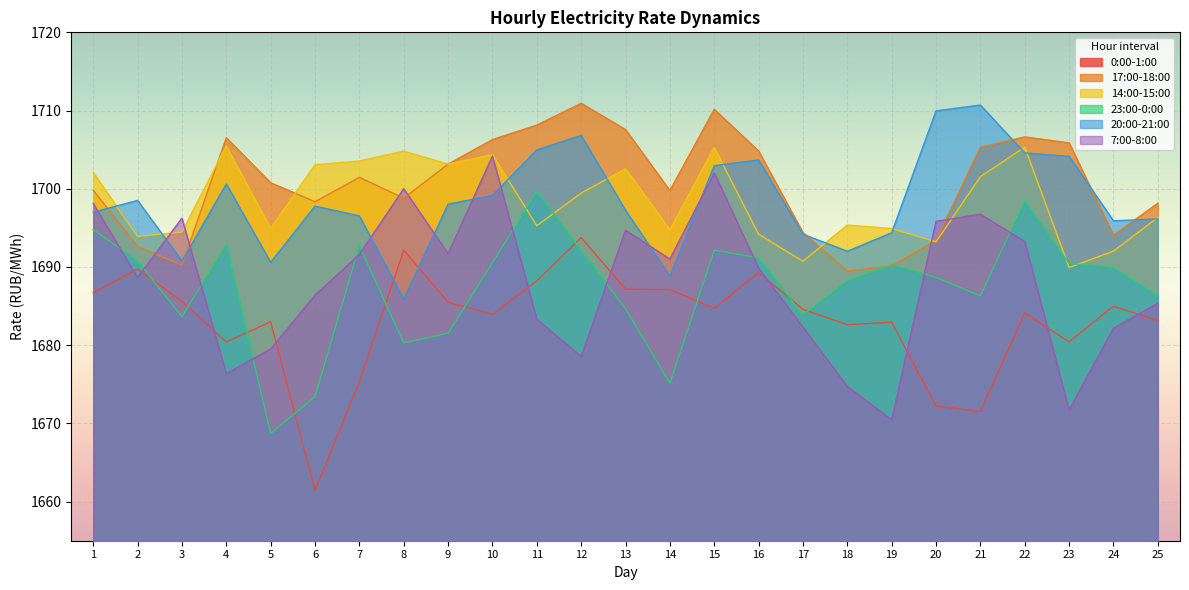

Reading left to right, list all the values displayed in this chart.

0:00-1:00: 1686.7	1689.7	1685.6	1680.4	1683.0	1661.4	1675.3	1692.2	1685.5	1683.9	1688.2	1693.8	1687.2	1687.1	1684.7	1689.3	1684.6	1682.6	1682.9	1672.2	1671.5	1684.1	1680.4	1685.0	1683.1
17:00-18:00: 1699.8	1692.6	1690.2	1706.5	1700.8	1698.3	1701.5	1698.8	1703.2	1706.3	1708.1	1710.9	1707.6	1699.8	1710.2	1704.8	1694.4	1689.5	1690.1	1693.4	1705.3	1706.6	1705.9	1694.0	1698.2
14:00-15:00: 1702.1	1693.9	1694.5	1705.5	1694.9	1703.1	1703.5	1704.8	1703.2	1704.3	1695.3	1699.4	1702.6	1694.8	1705.3	1694.2	1690.7	1695.4	1694.9	1693.2	1701.5	1705.3	1689.9	1692.0	1696.3
23:00-0:00: 1694.8	1690.8	1683.7	1692.9	1668.7	1673.4	1692.7	1680.3	1681.5	1690.5	1699.7	1692.1	1684.7	1675.2	1692.2	1691.2	1683.8	1688.3	1690.3	1688.7	1686.3	1698.5	1690.5	1690.0	1686.3
20:00-21:00: 1697.0	1698.5	1690.8	1700.6	1690.6	1697.8	1696.5	1685.9	1698.0	1699.2	1705.0	1706.8	1697.3	1688.8	1703.0	1703.7	1694.2	1692.0	1694.4	1710.0	1710.7	1704.6	1704.2	1695.9	1696.1
7:00-8:00: 1698.1	1688.7	1696.2	1676.4	1679.5	1686.4	1691.6	1700.0	1691.7	1704.2	1683.3	1678.5	1694.7	1691.0	1702.0	1689.9	1682.3	1674.7	1670.5	1695.8	1696.8	1693.3	1671.7	1682.2	1685.4